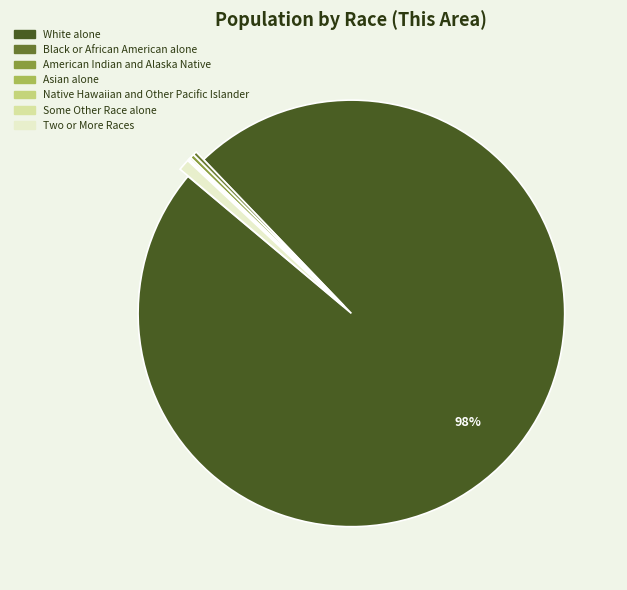

What is the majority slice?

White alone